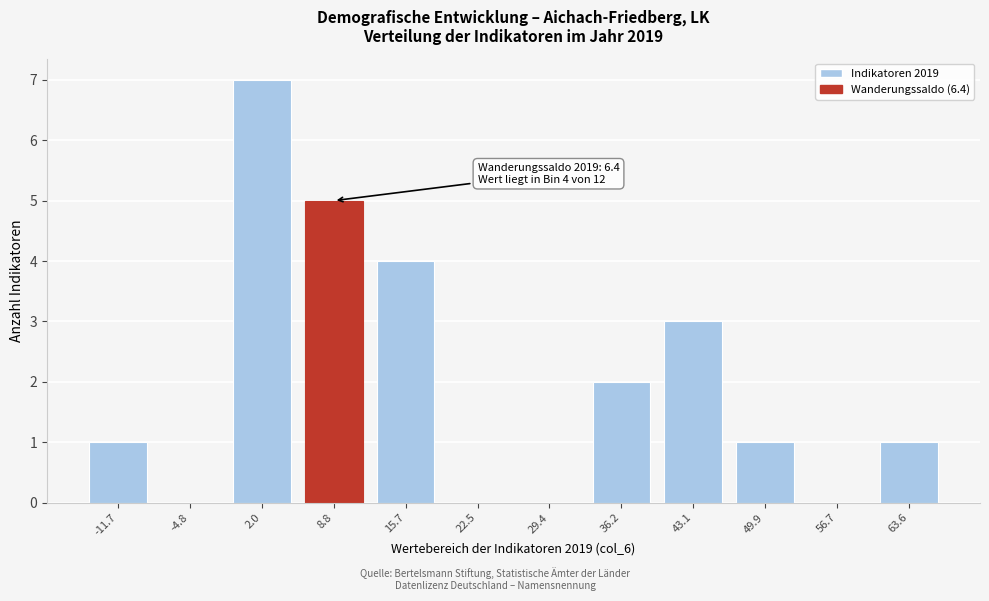

Reading left to right, extract all data points from this chart.

-11.7=1	-4.8=0	2.0=7	8.8=5	15.7=4	22.5=0	29.4=0	36.2=2	43.1=3	49.9=1	56.7=0	63.6=1